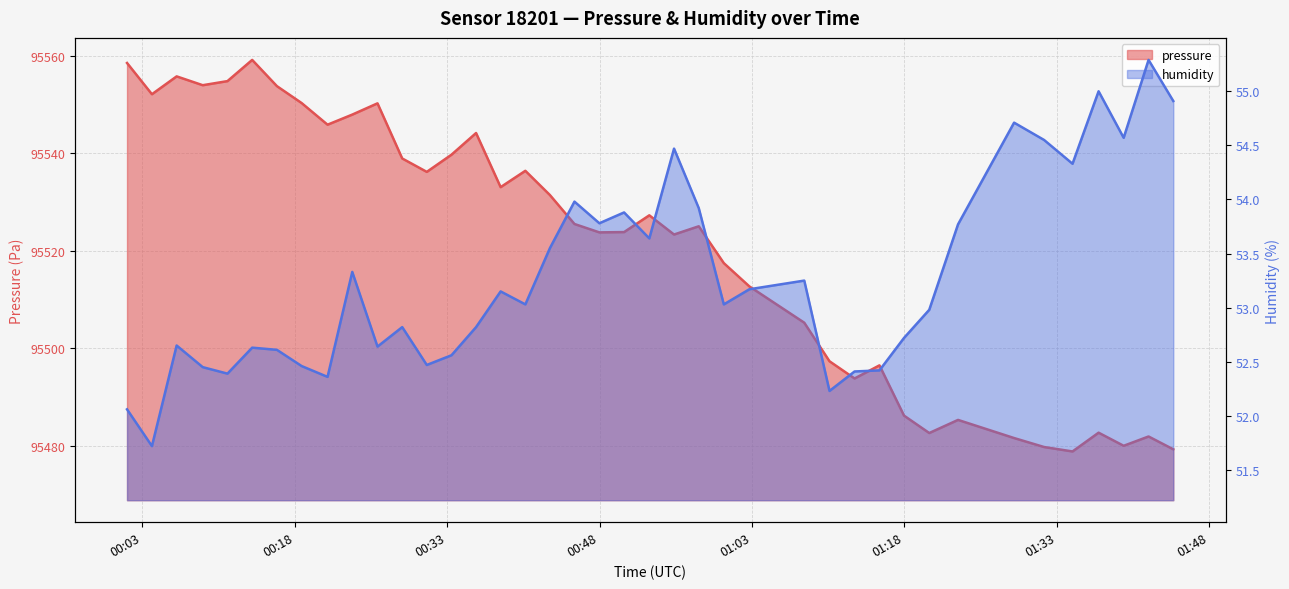

How many interior local peaks does the humidity series have?

12